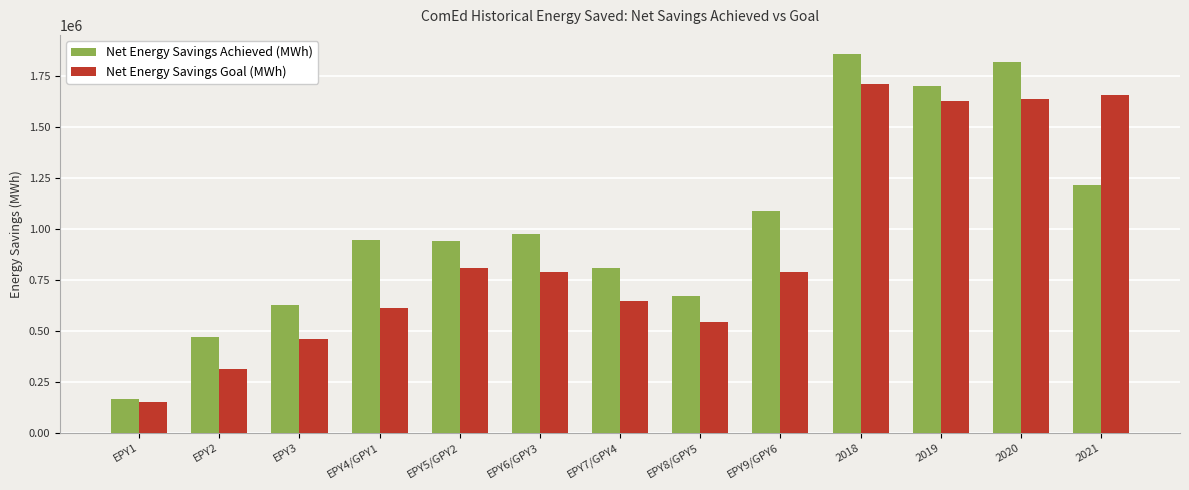

How many bars are there in each group?

2